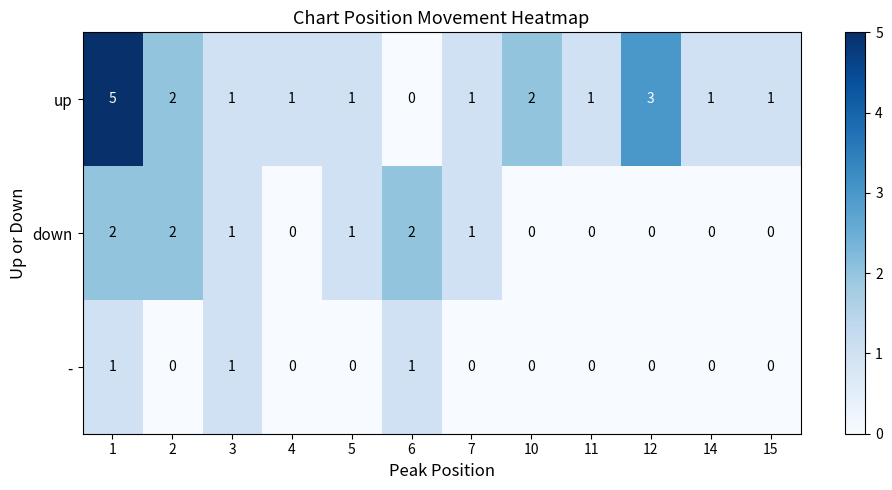

What is the difference between the highest and lowest values at 6?

2